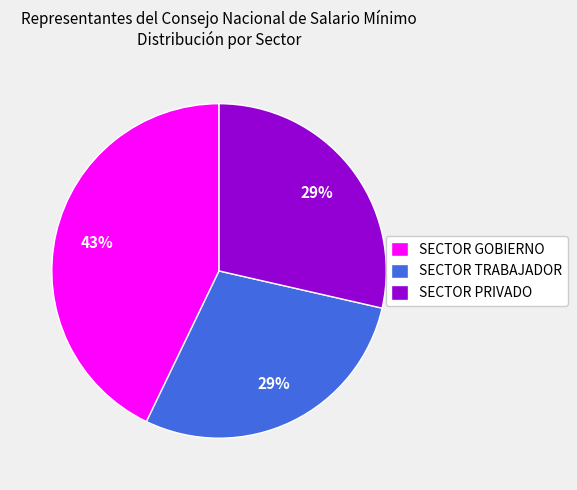

To the nearest percent, what portion does SECTOR TRABAJADOR represent?

29%